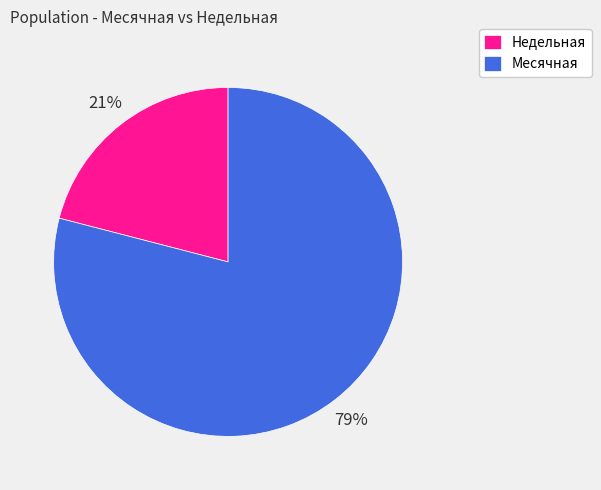

Count the number of slices in the pie.

2